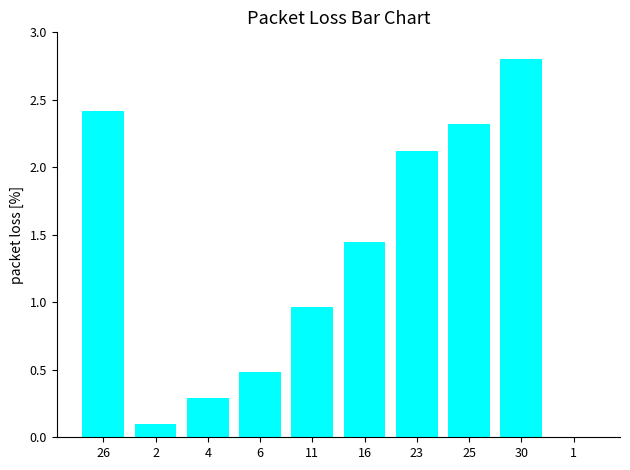

What is the maximum value shown in the chart?

2.8